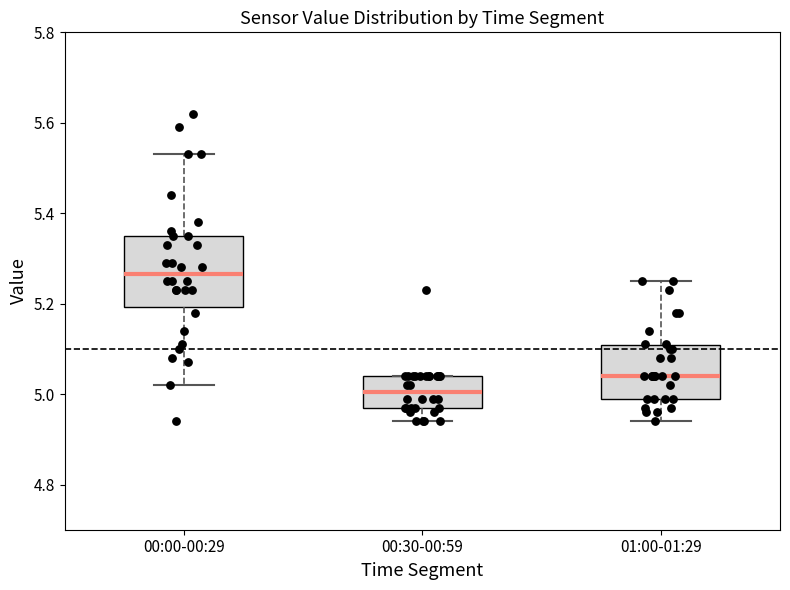

Reading left to right, read every box against the y-axis: the position of its median line, the range the box covers, and the ends of its whiskers. The values are not printed on the chart, so give them approximately, as read against the axis.

00:00-00:29: median 5.26, box 5.20 to 5.36, whiskers 5.02 to 5.54
00:30-00:59: median 5.00, box 4.98 to 5.04, whiskers 4.94 to 5.04
01:00-01:29: median 5.04, box 5.00 to 5.10, whiskers 4.94 to 5.26